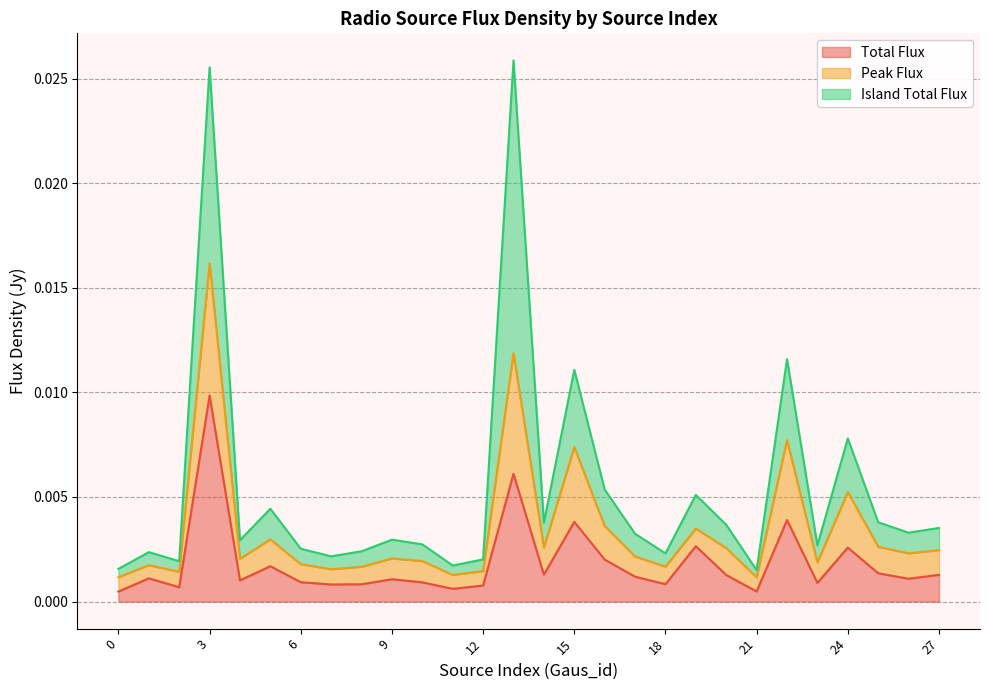

True or false: Total_flux and Peak_flux intersect in this chart.

False